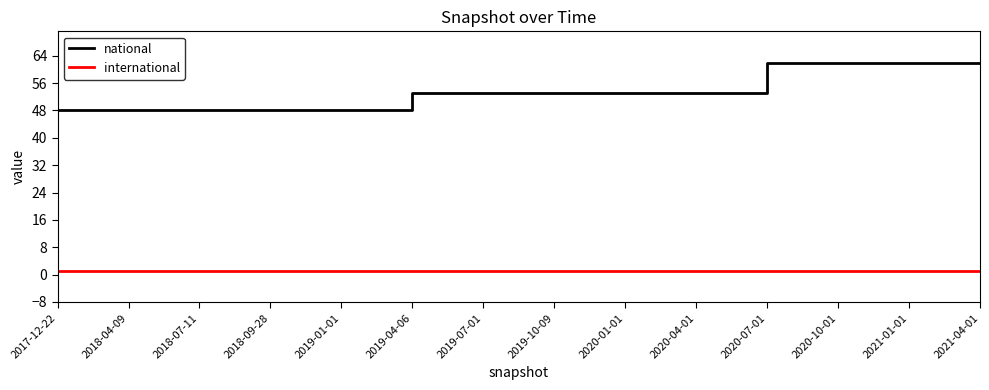

The national series shows 53 at 2019-04-06. True or false?

True